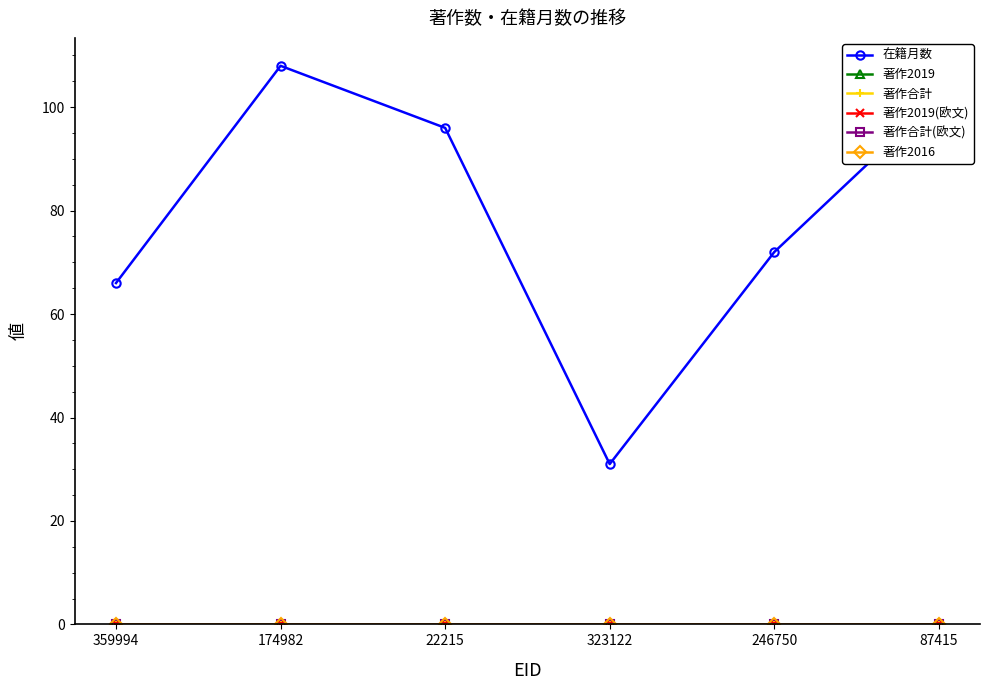

List the series in order of their peak value, highest first.

在籍月数, 著作2019, 著作合計, 著作2019(欧文), 著作合計(欧文), 著作2016